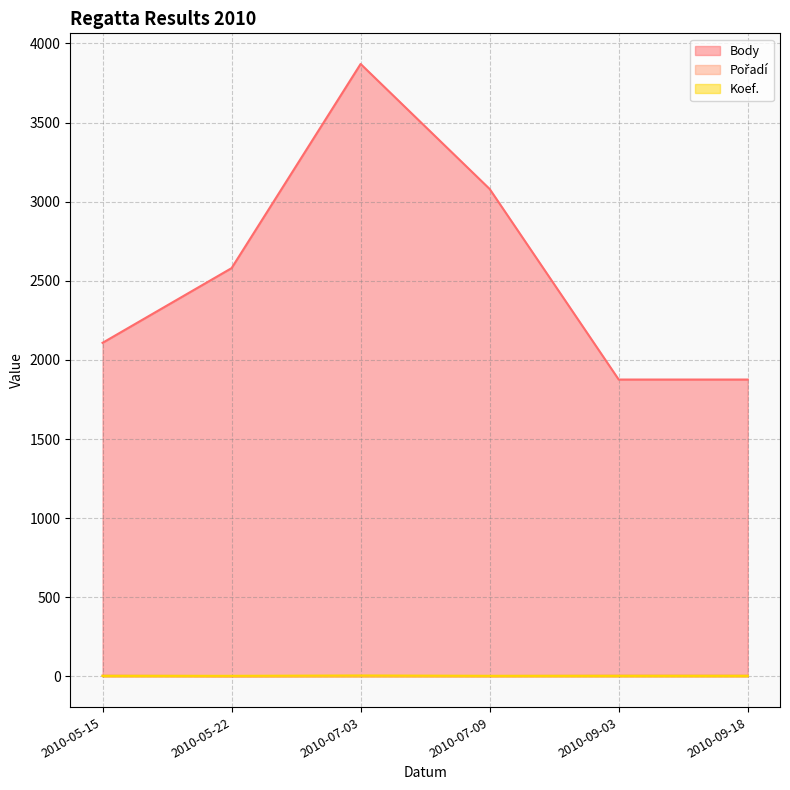

True or false: Pořadí and Body cross at least once.

False